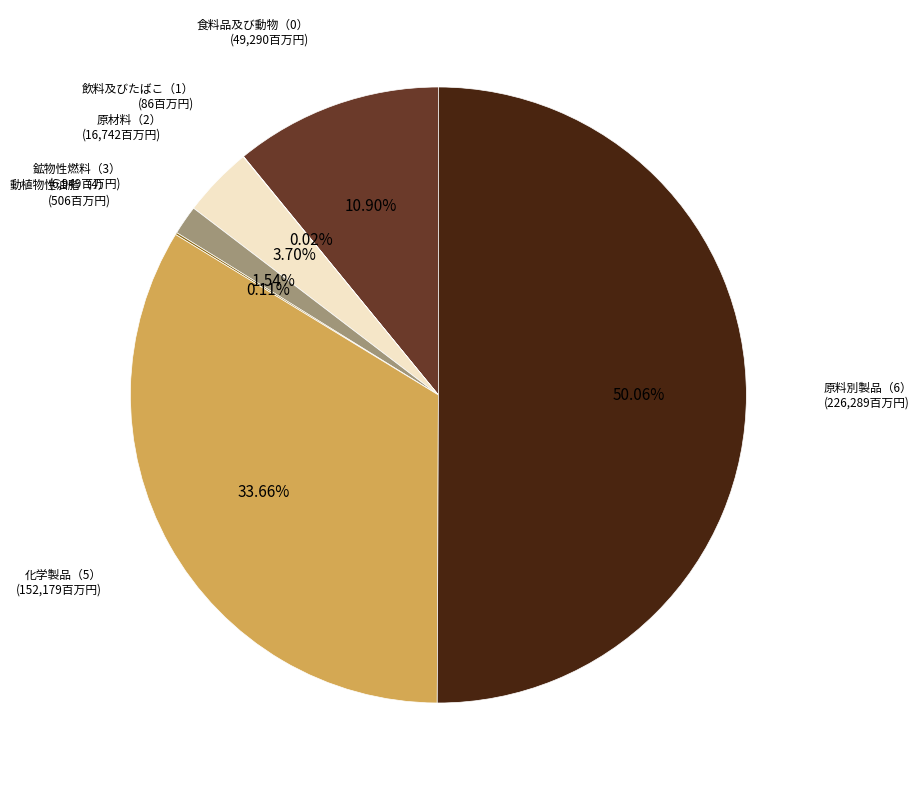

Combined, do 食料品及び動物（0） and 原料別製品（6） account for over 50%?

Yes